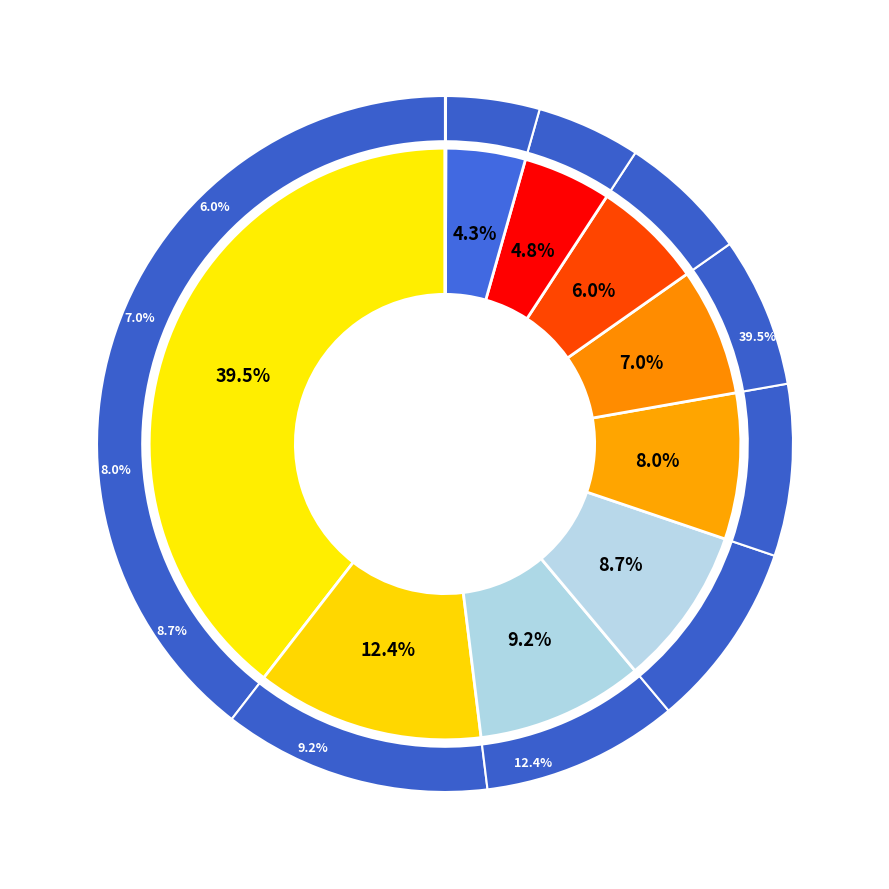

Is there any slice that represents more than half of the pie?

No